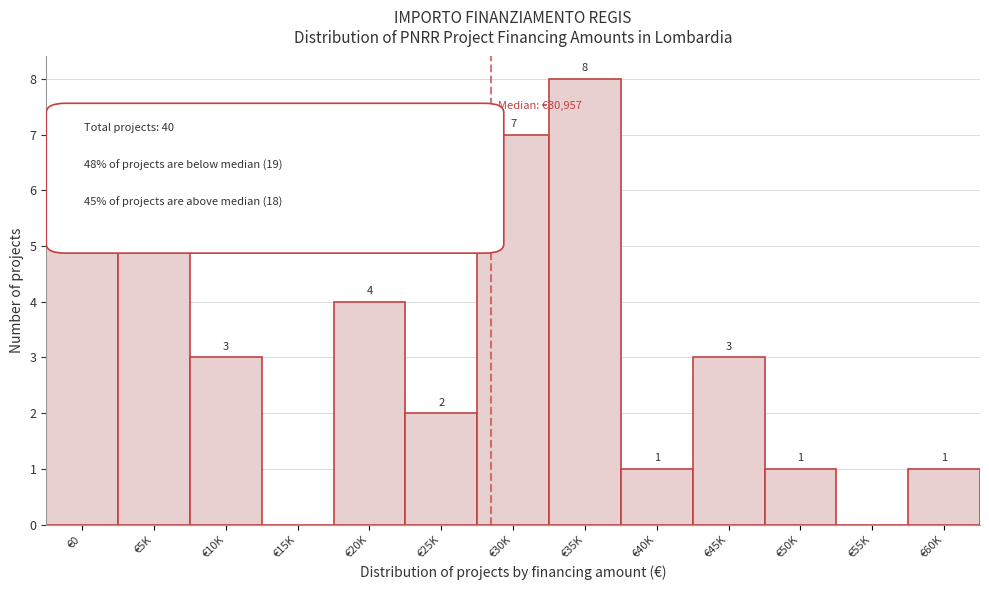

Reading left to right, transcribe all the data shown in this chart.

€0=5	€5K=5	€10K=3	€15K=0	€20K=4	€25K=2	€30K=7	€35K=8	€40K=1	€45K=3	€50K=1	€55K=0	€60K=1